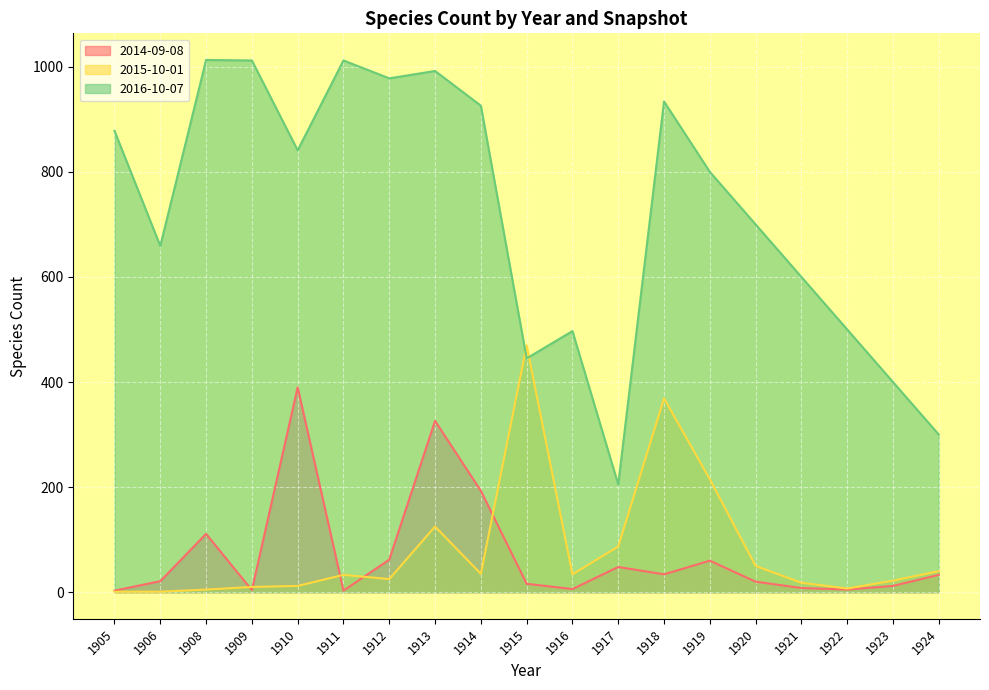

Reading right to left, transcribe all the data shown in this chart.

2014-09-08: 1924=33	1923=12	1922=5	1921=8	1920=20	1919=60	1918=34	1917=48	1916=6	1915=16	1914=193	1913=326	1912=62	1911=3	1910=390	1909=4	1908=111	1906=21	1905=3
2015-10-01: 1924=40	1923=22	1922=7	1921=18	1920=50	1919=215	1918=369	1917=87	1916=34	1915=470	1914=35	1913=125	1912=25	1911=33	1910=12	1909=10	1908=5	1906=1	1905=1
2016-10-07: 1924=300	1923=400	1922=500	1921=600	1920=700	1919=800	1918=934	1917=205	1916=497	1915=445	1914=926	1913=992	1912=978	1911=1012	1910=841	1909=1012	1908=1013	1906=659	1905=878